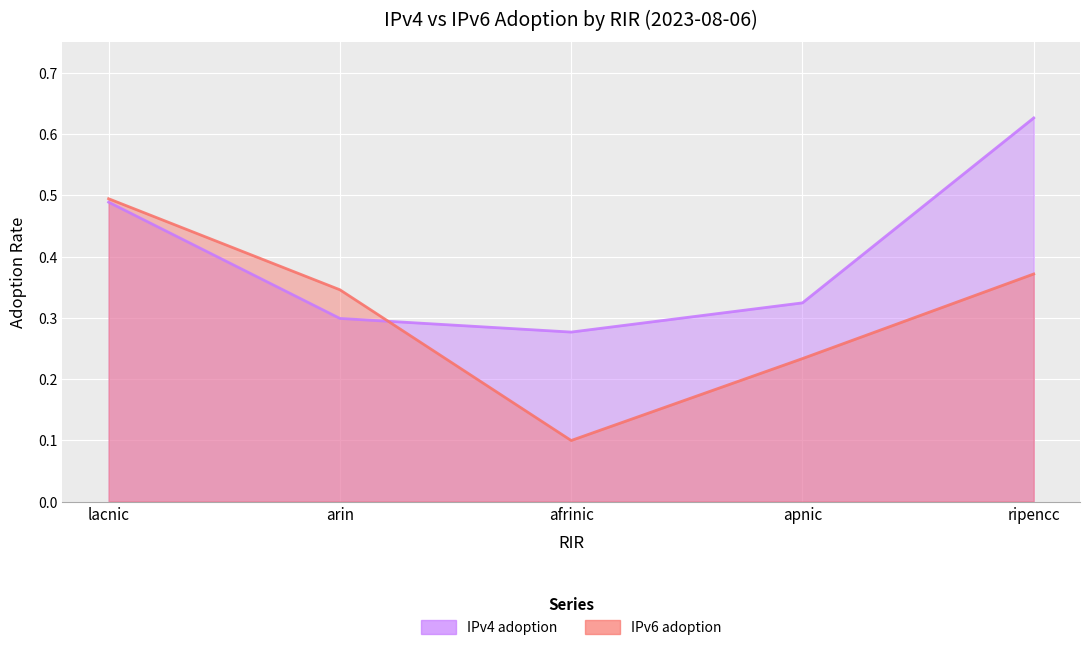

Reading left to right, list all the values displayed in this chart.

IPv4 adoption: 0.5	0.3	0.3	0.3	0.6
IPv6 adoption: 0.5	0.3	0.1	0.2	0.4